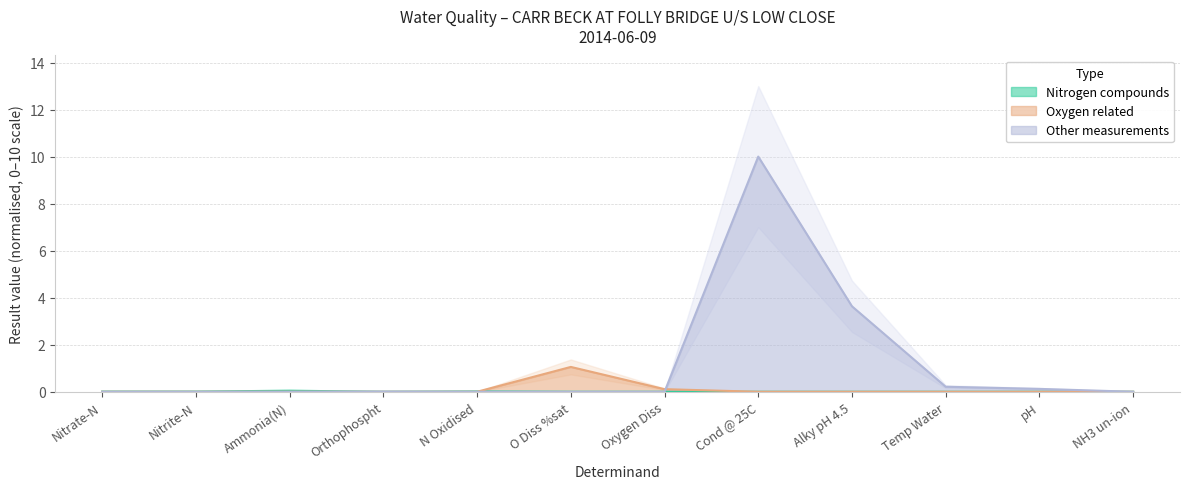

What is the difference between the maximum and minimum values?

10.0